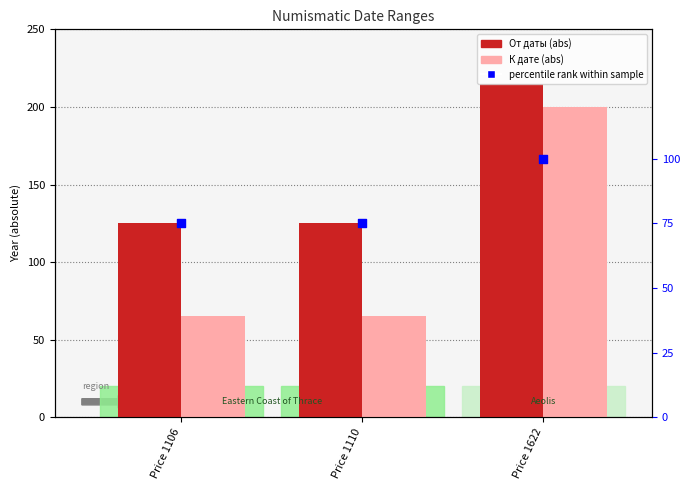

Which series has the largest total across all categories?

От даты